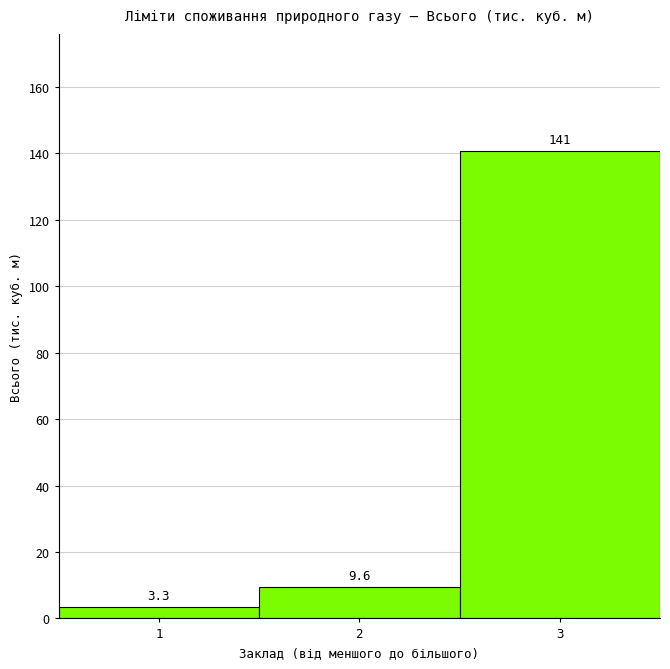

How tall is the bar that spans 2.5 to 3.5 on the x-axis?

140.7